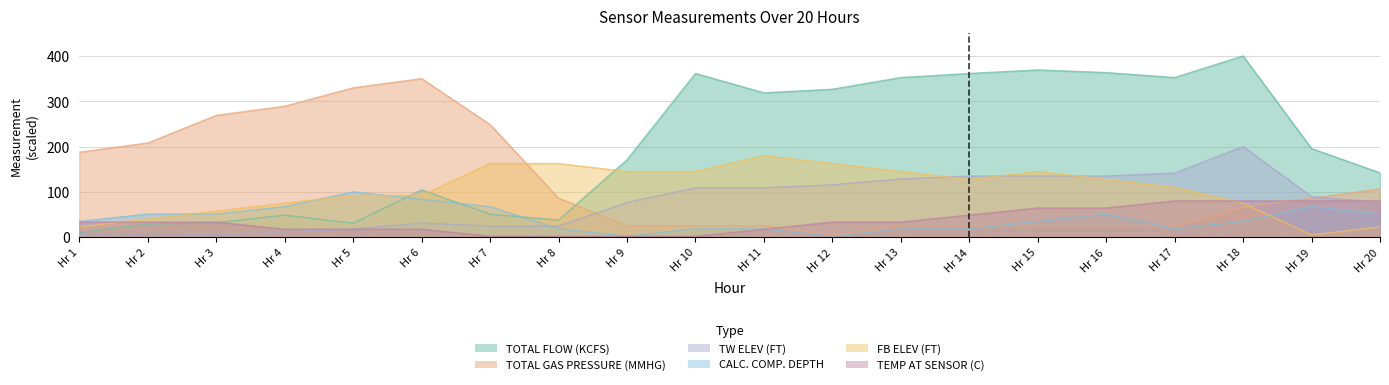

Is it true that TW ELEV (FT) equals 203.4 at Hr 12?

False